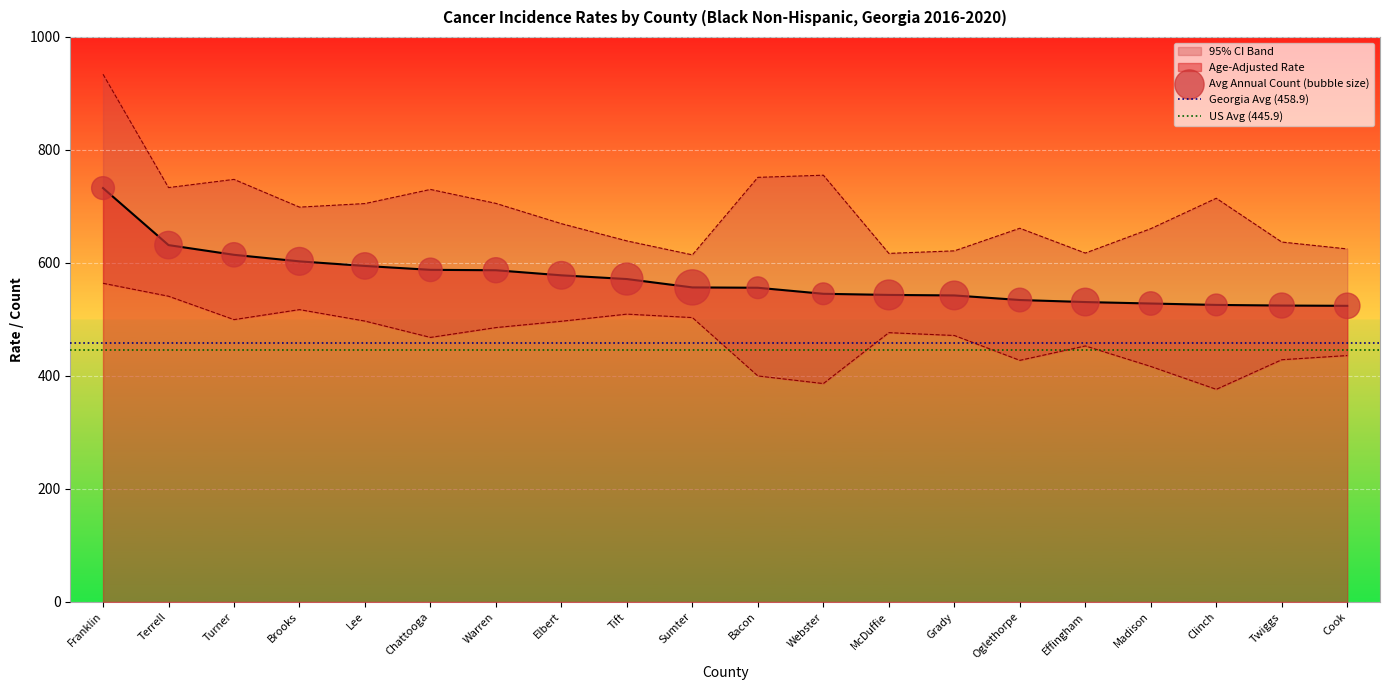

Which series reaches the minimum Y coordinate?

Lower 95% CI